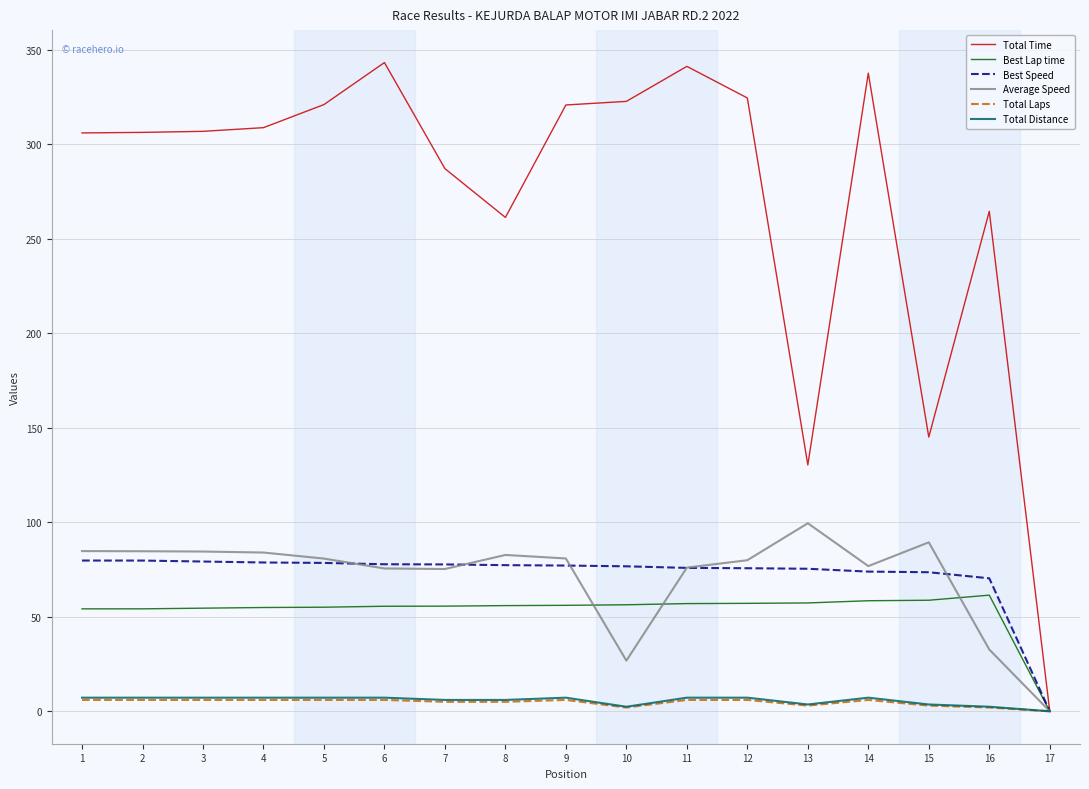

Between 7 and 8, which series saw the biggest shift?

Total Time